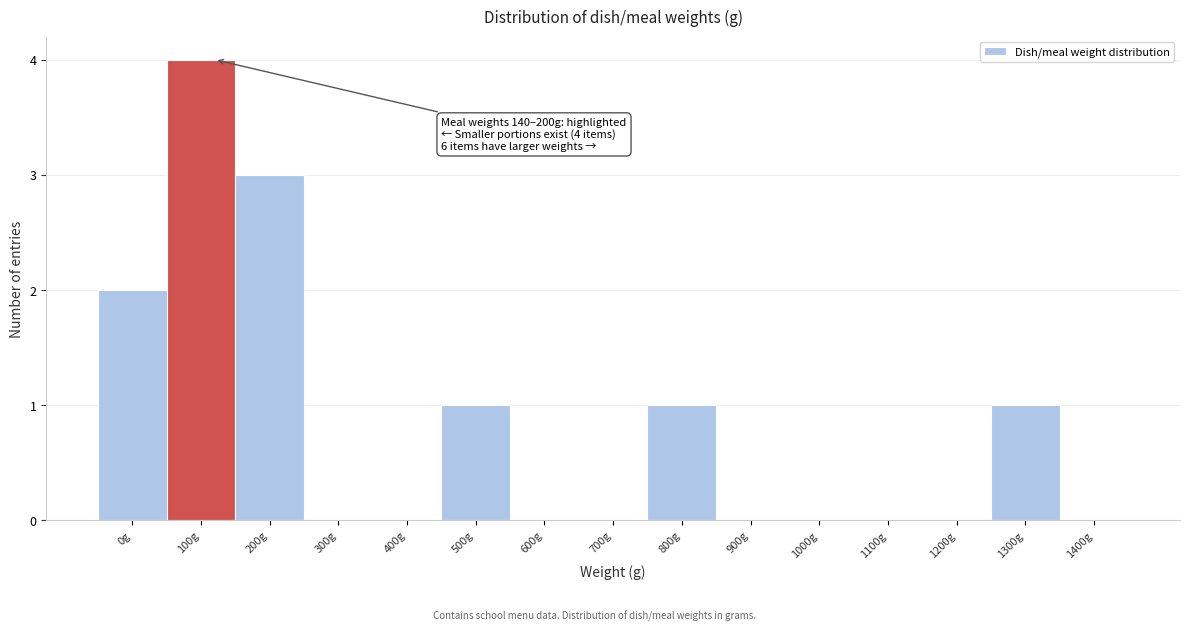

Reading right to left, what are all the values shown in this chart?

1400g=0	1300g=1	1200g=0	1100g=0	1000g=0	900g=0	800g=1	700g=0	600g=0	500g=1	400g=0	300g=0	200g=3	100g=4	0g=2